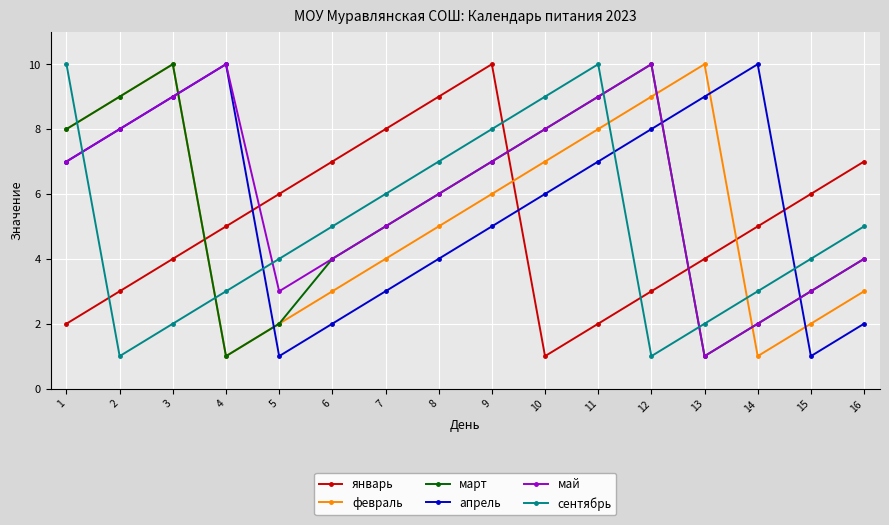

At which label is февраль closest to 5?

8